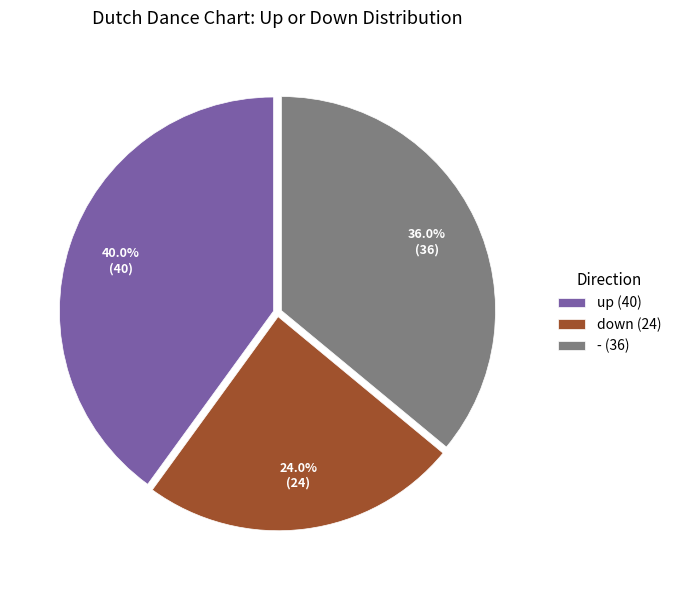

To the nearest percent, what portion does up represent?

40%